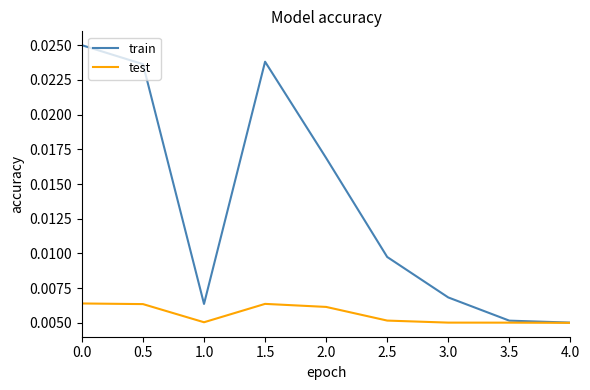

Which series has the largest total across all categories?

train